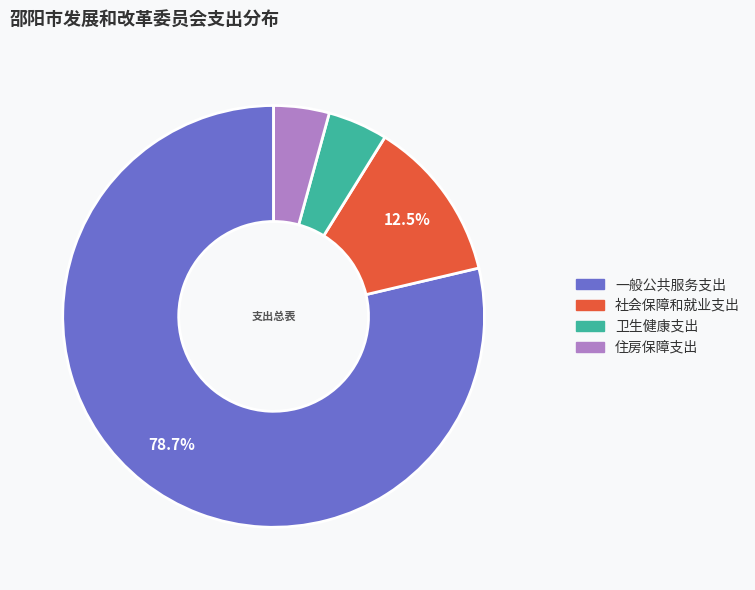

To the nearest percent, what percentage of the pie is 住房保障支出?

4%